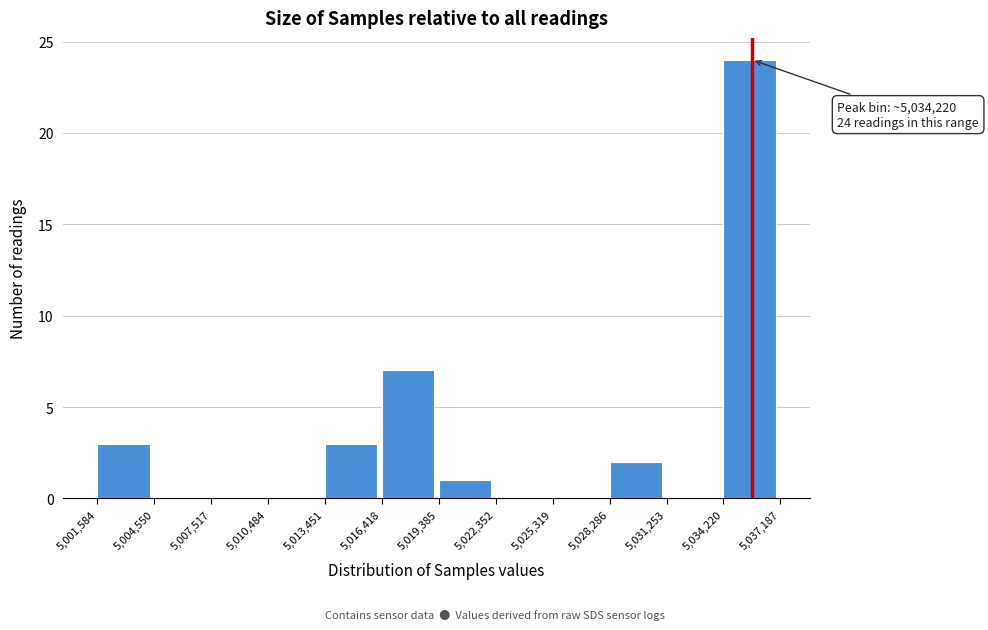

Over which range of the x-axis is the bar tallest?

5,034,220 to 5,037,187